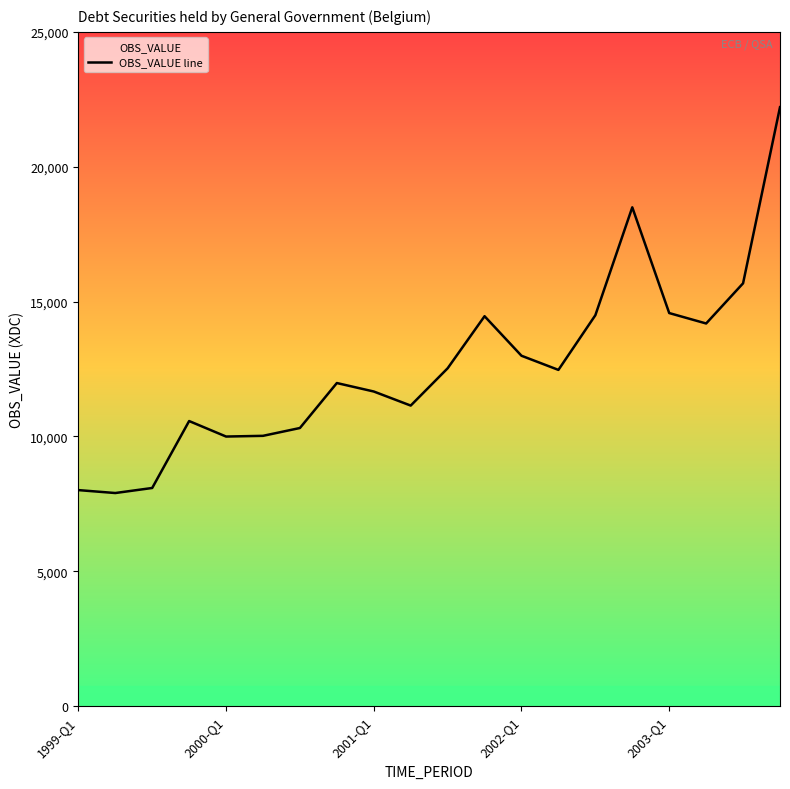

What is the difference between the maximum and minimum values?

14306.3